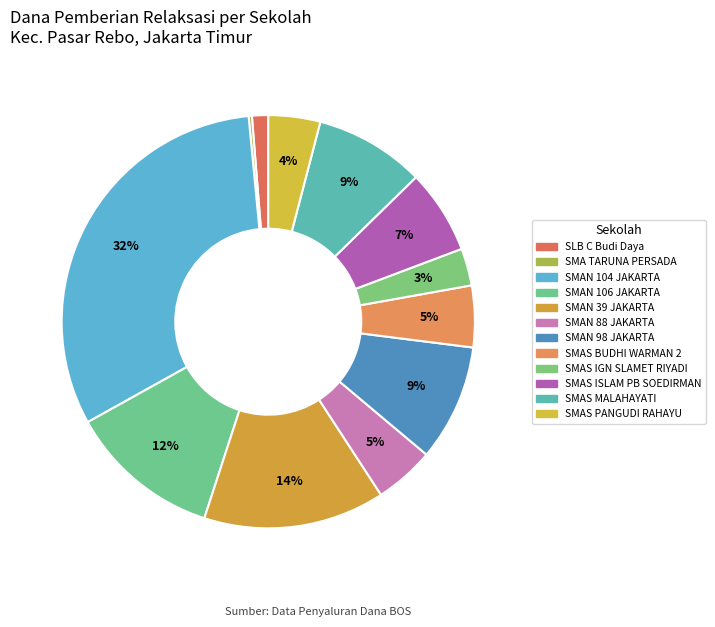

Is the sum of SMA TARUNA PERSADA and SMAN 106 JAKARTA greater than half?

No